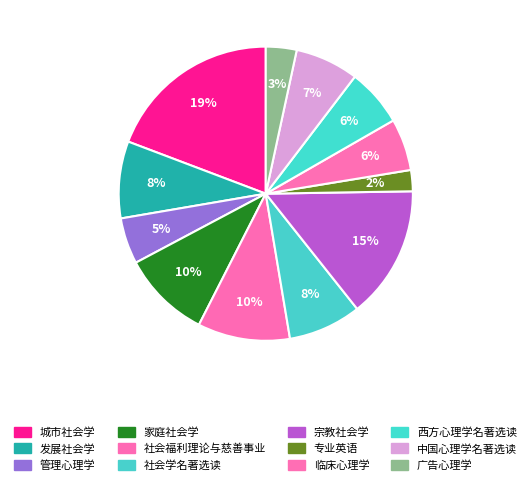

To the nearest percent, what percentage of the pie is 城市社会学?

19%